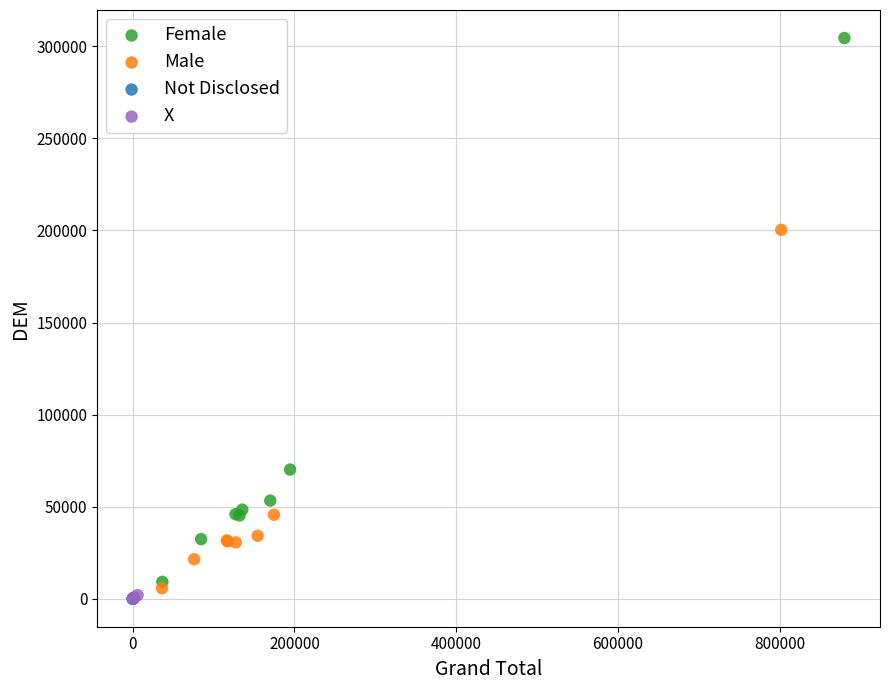

Which series reaches the maximum Y coordinate?

Female